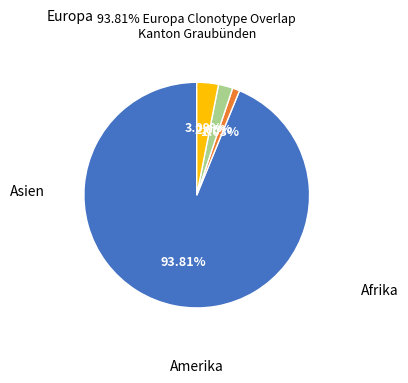

Count the number of slices in the pie.

4